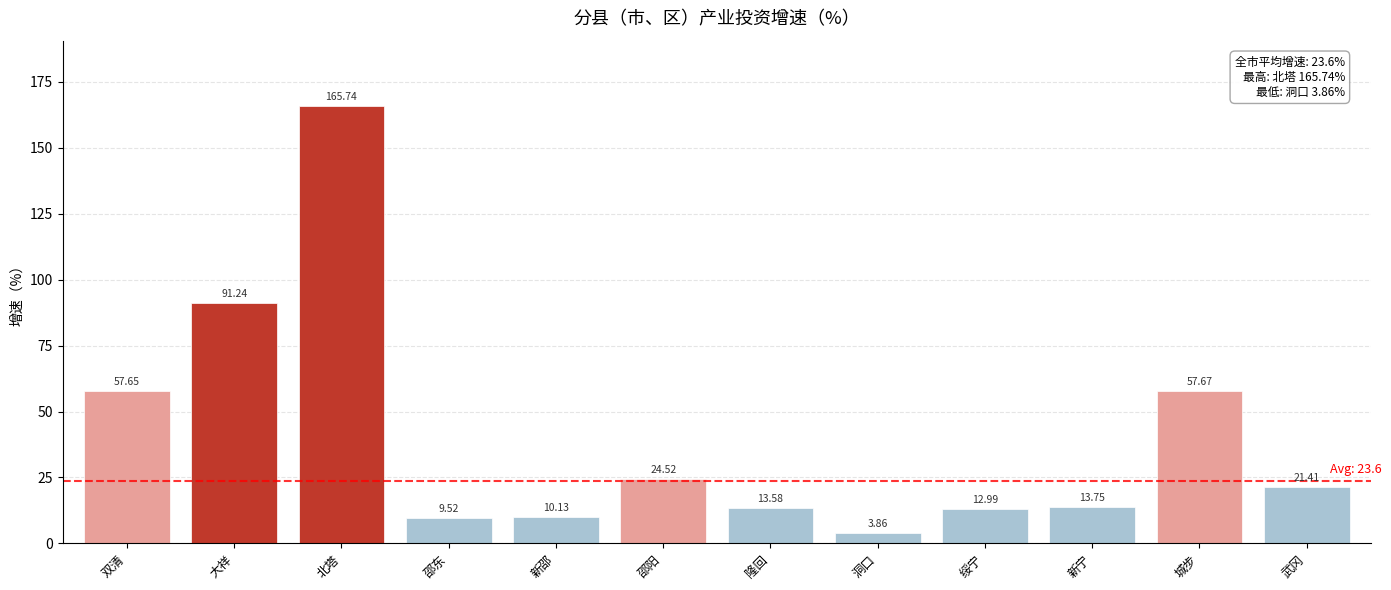

What is the value of the 6th bar from the left?

24.5